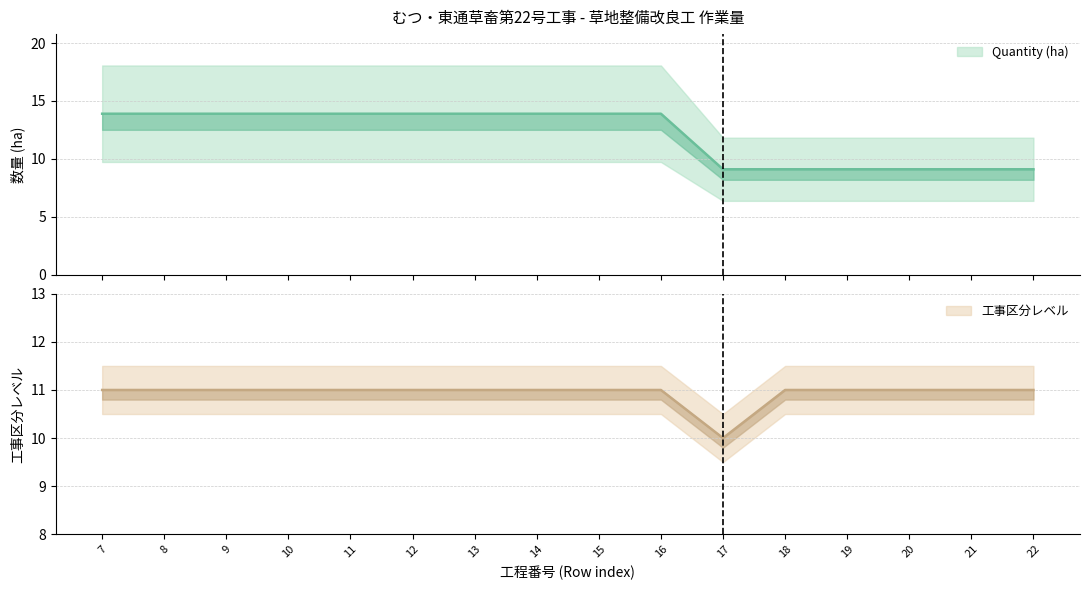

How many data points in Quantity (ha) are less than 13?

6